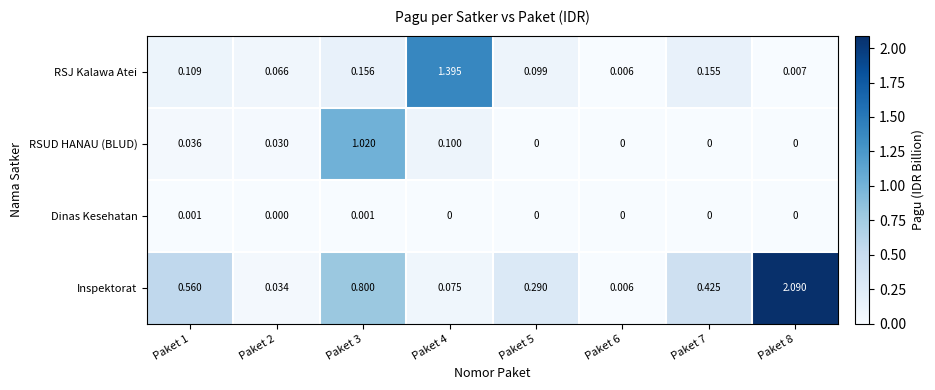

Which series has the largest range (max minus min)?

Inspektorat